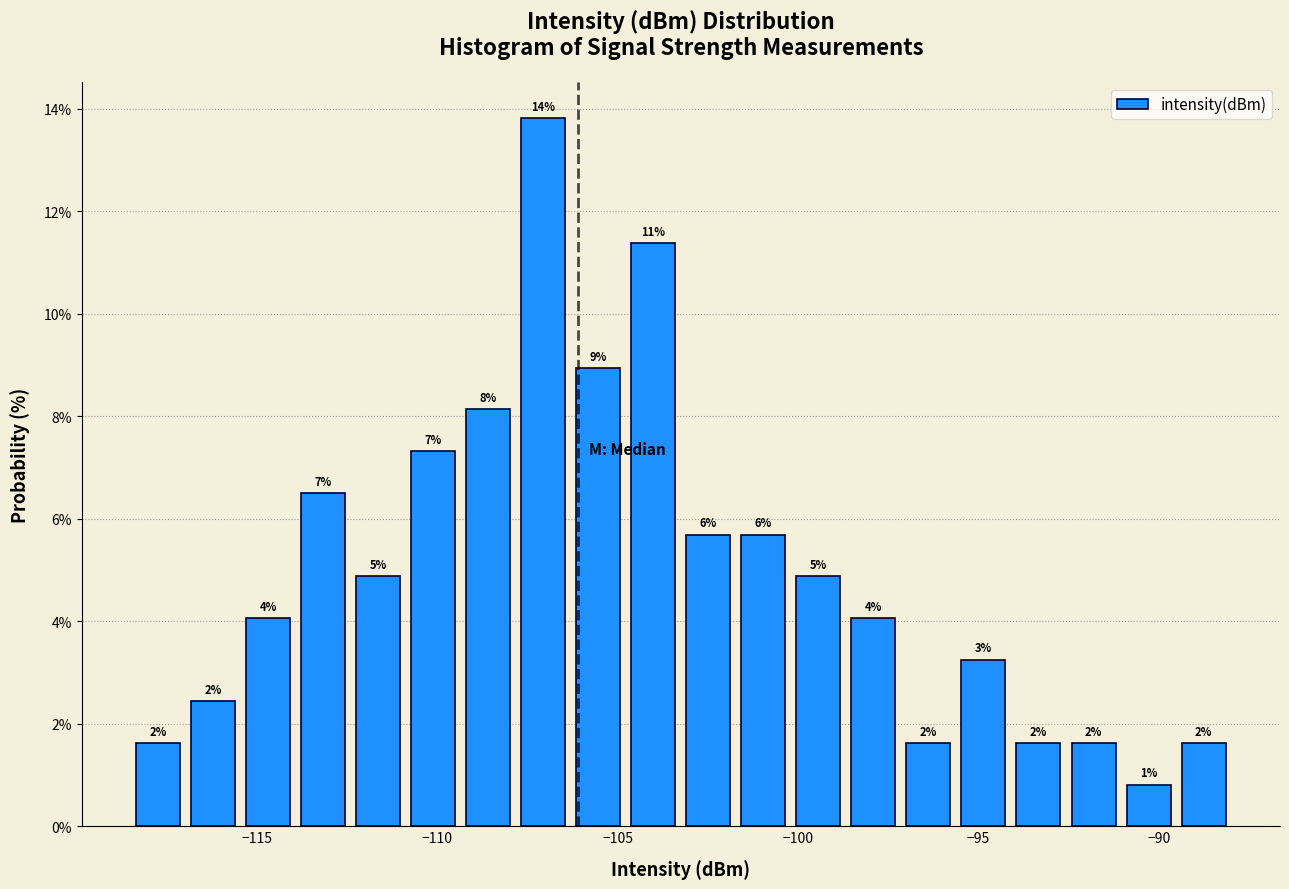

Around what value on the x-axis is the tallest bar? Give the approximate position of its centre, as read against the axis.

-107.0